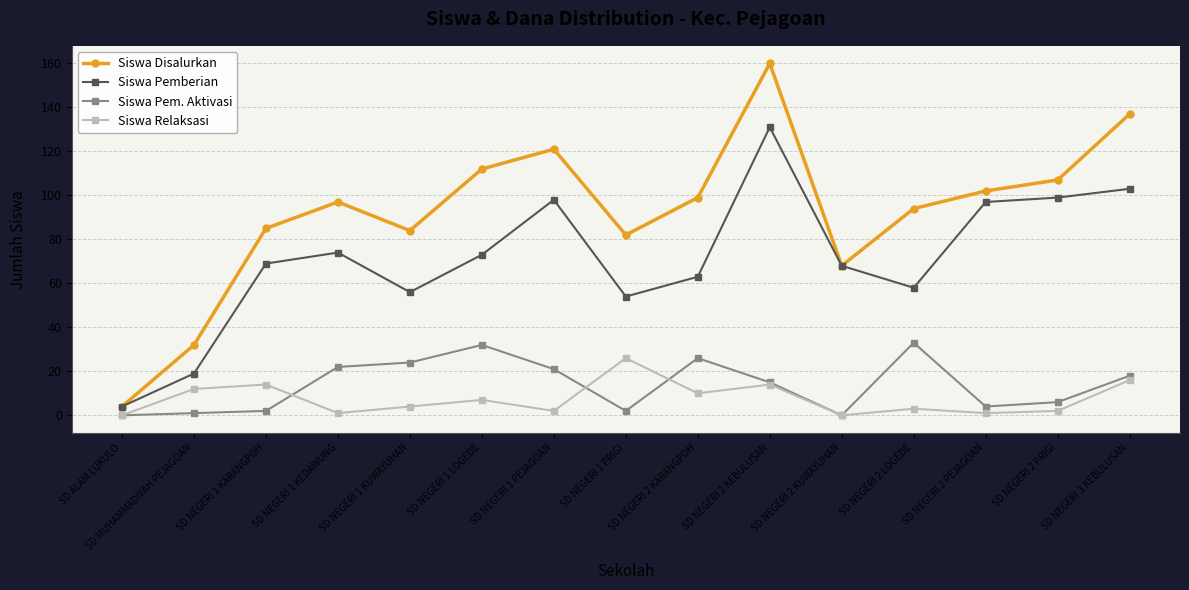

Which series has the largest total across all categories?

Siswa Disalurkan